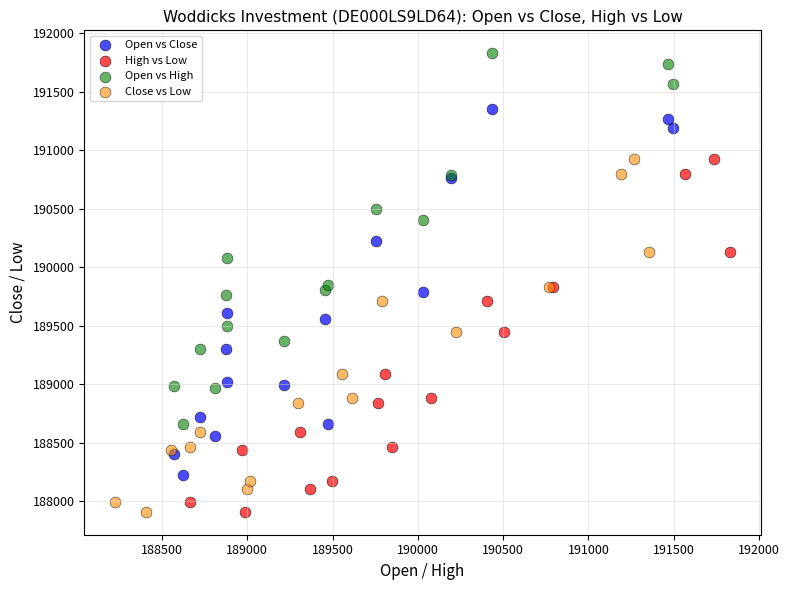

Which series contains the highest Y value?

Open vs High